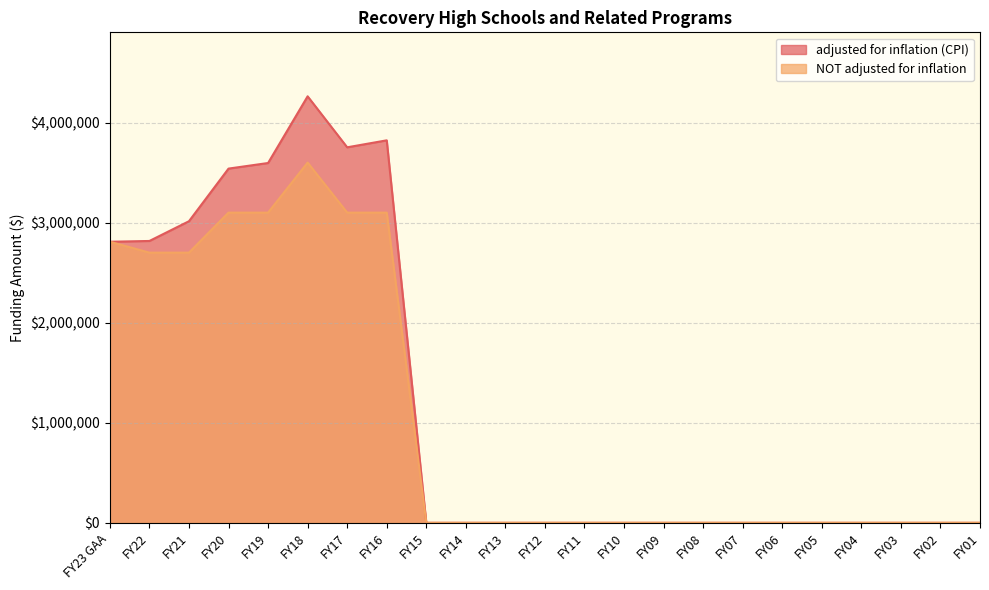

Which series has the widest spread of values?

adjusted for inflation (CPI)